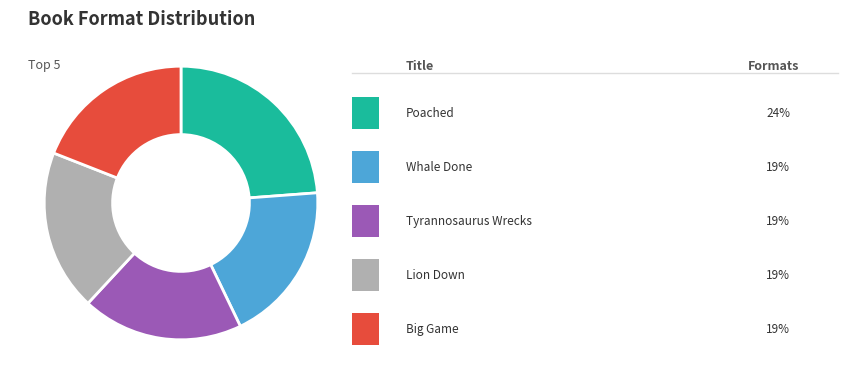

Does any single category account for the majority?

No